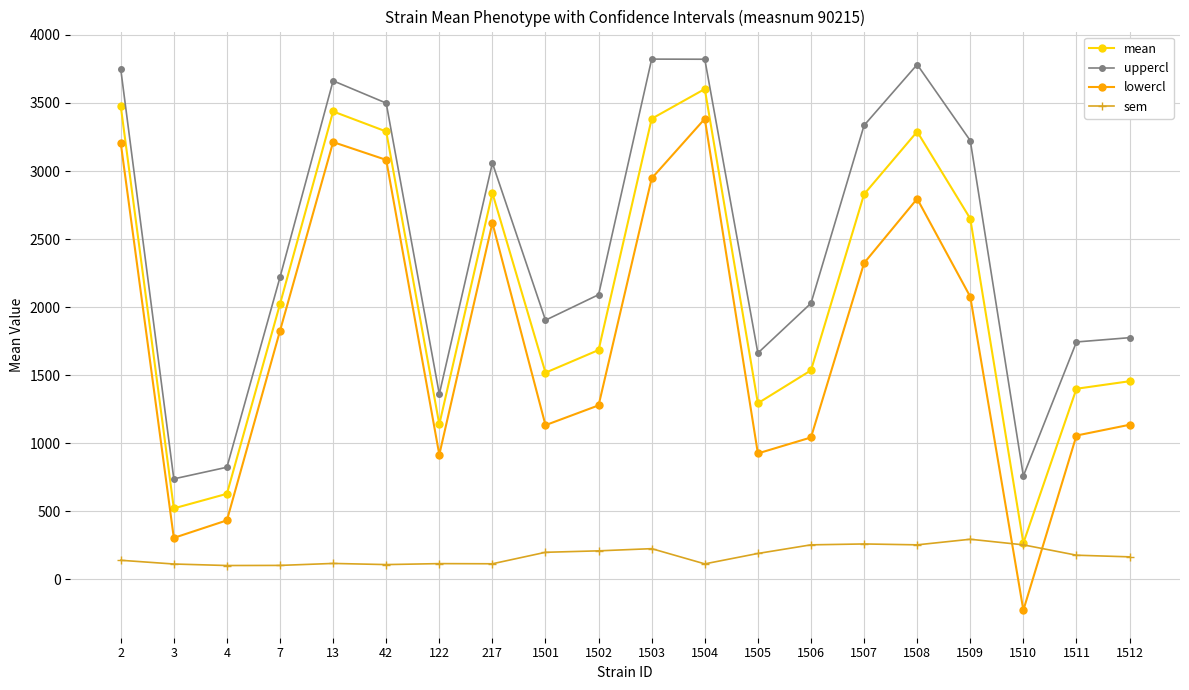

True or false: sem and lowercl intersect in this chart.

True